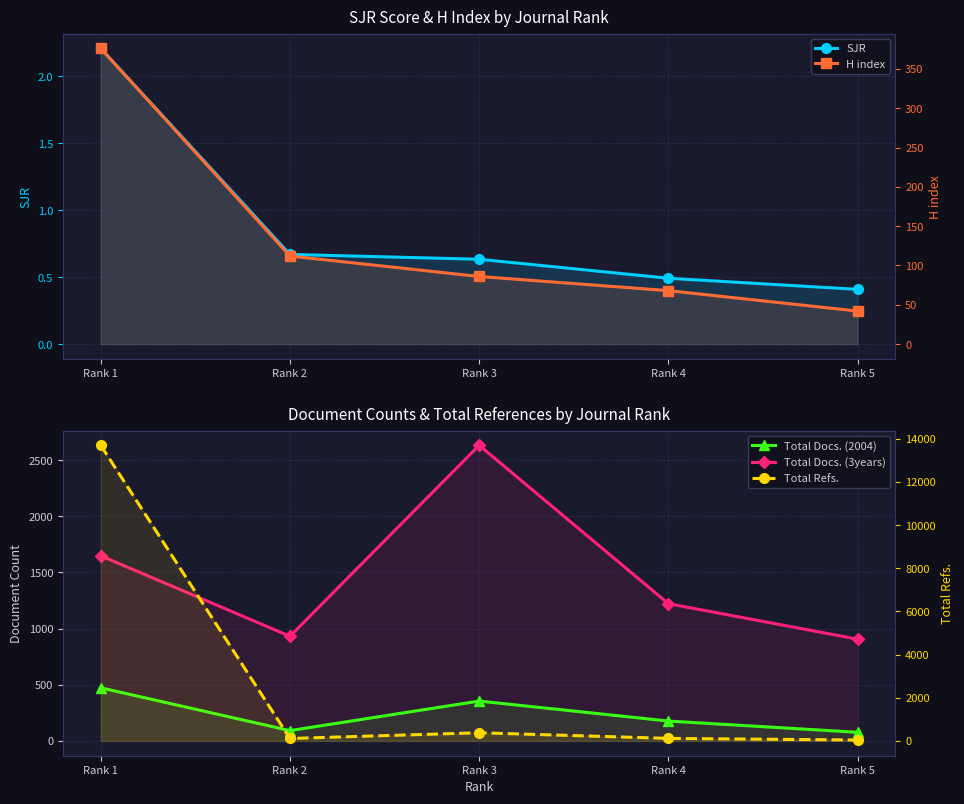

Which series changed the most between Rank 3 and Rank 4?

Total Docs. (3years)